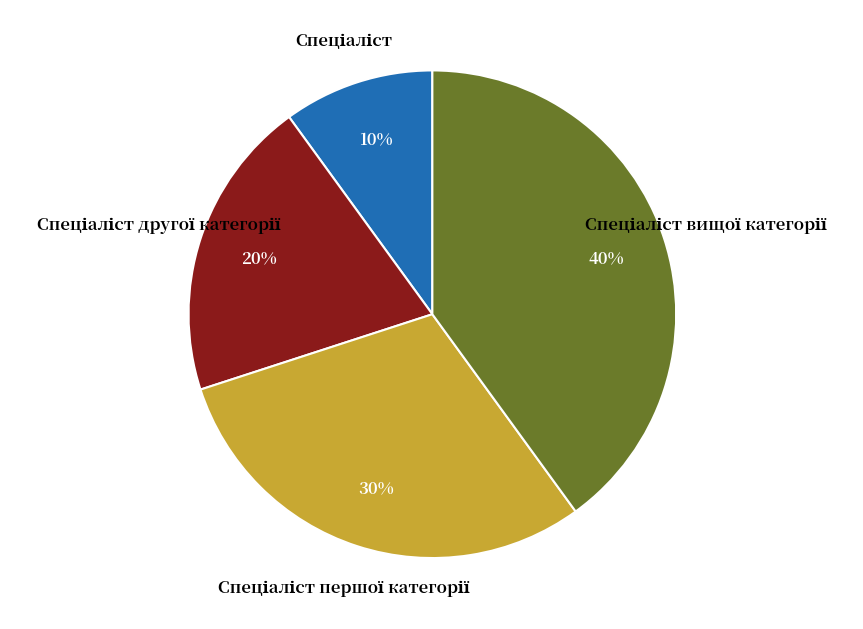

To the nearest percent, what is the difference between the largest and smallest slice percentages?

30%